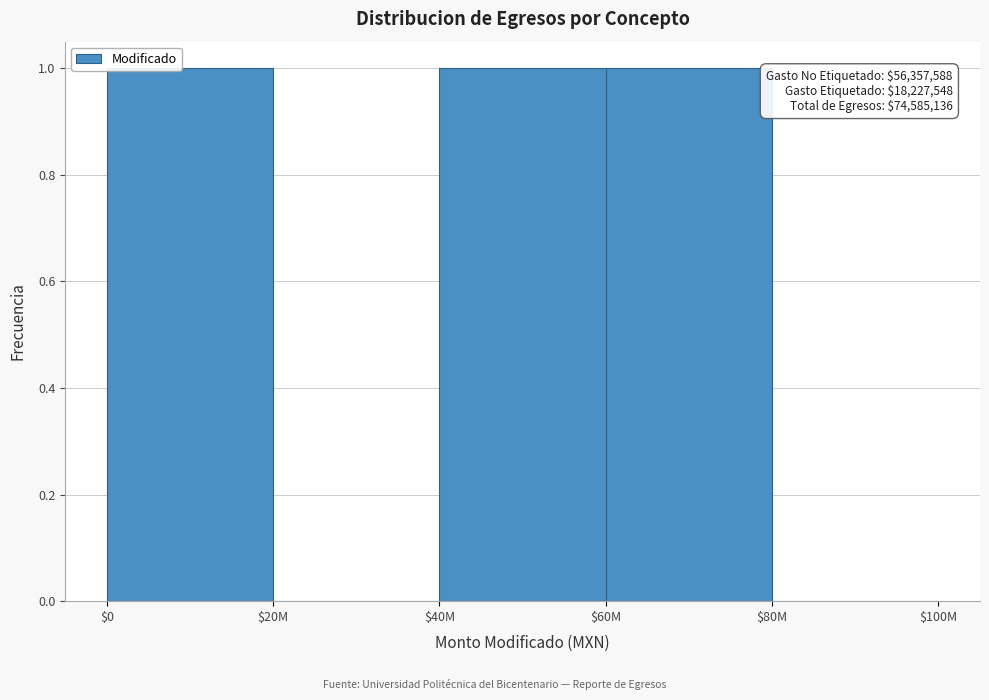

The chart shows a value of 2 at $40M. True or false?

False